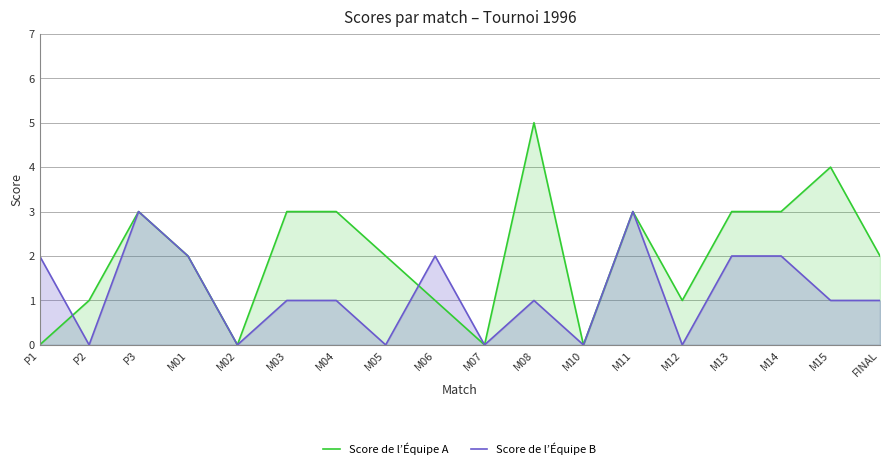

At which category is the sum across all series the highest?

P3